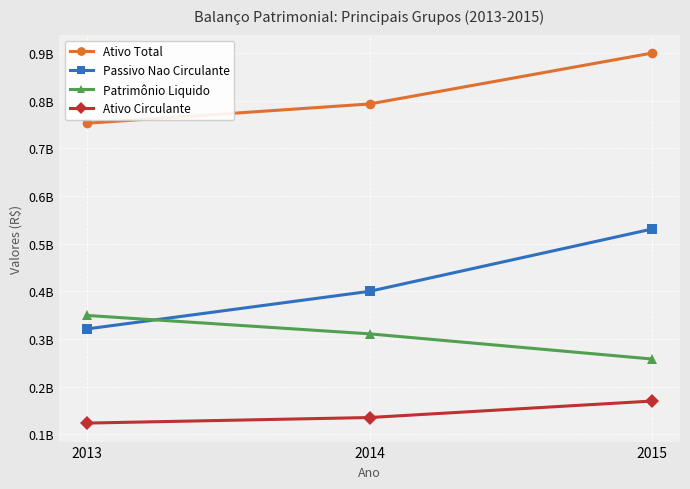

Is it true that Ativo Total equals 353004229 at 2013?

False